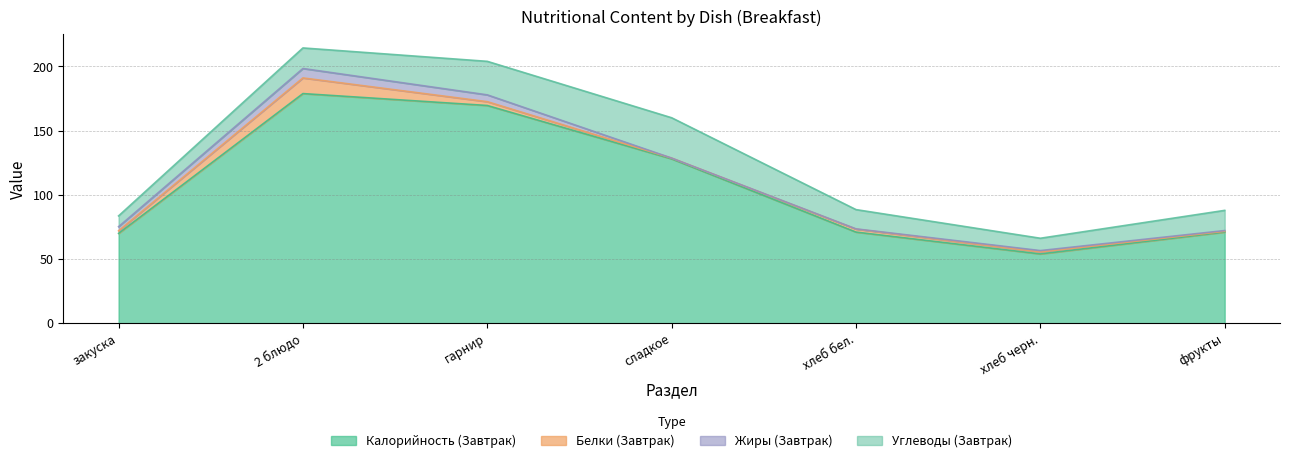

At how many categories does at least one series exceed 145?

2